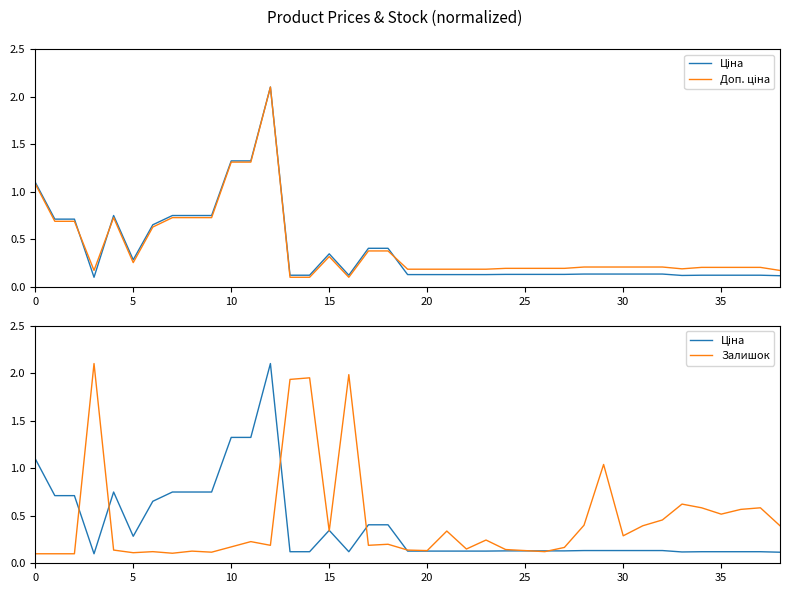

At how many categories does at least one series exceed 1?

9